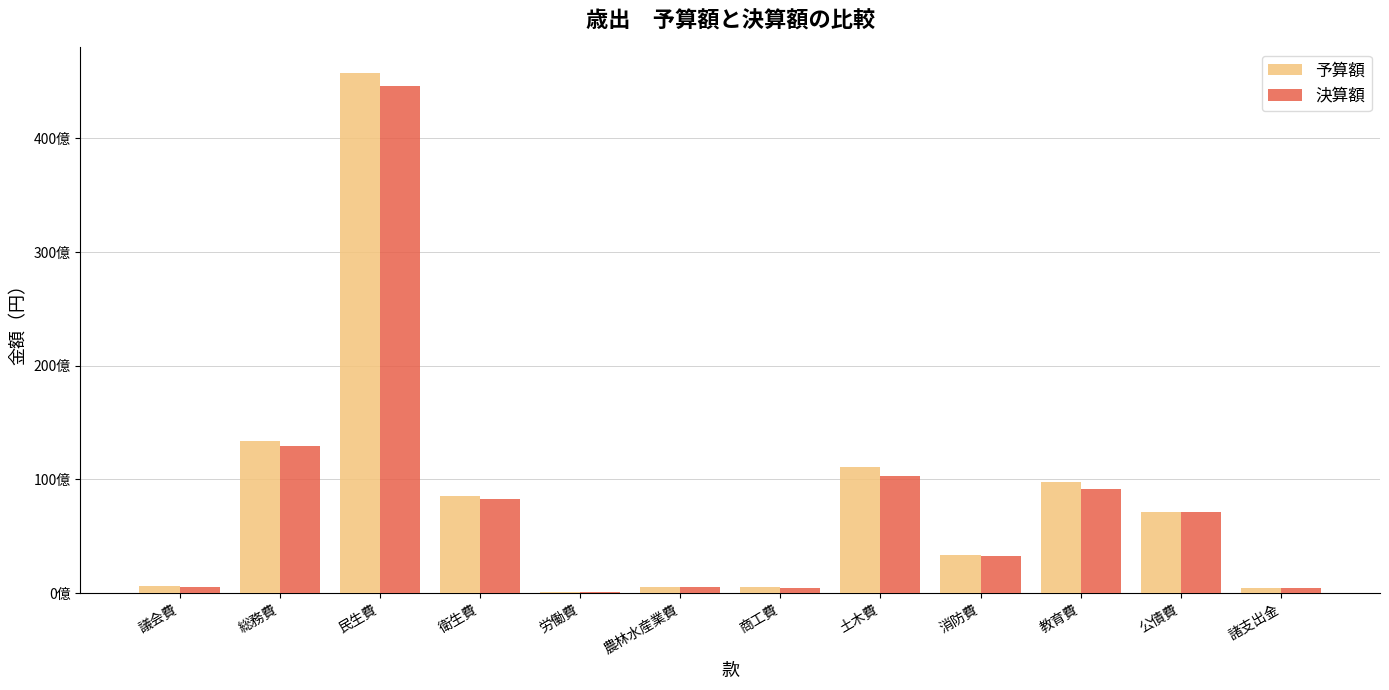

Reading right to left, what are all the values shown in this chart?

予算額: 諸支出金=407280000	公債費=7108449000	教育費=9742631000	消防費=3346044000	土木費=11099139000	商工費=505090000	農林水産業費=566547000	労働費=72135000	衛生費=8548346000	民生費=45709227000	総務費=13329866000	議会費=584520000
決算額: 諸支出金=403272957	公債費=7095943325	教育費=9187525409	消防費=3269124983	土木費=10287296575	商工費=453475932	農林水産業費=539593404	労働費=64608209	衛生費=8276595380	民生費=44635970875	総務費=12953238161	議会費=546034362